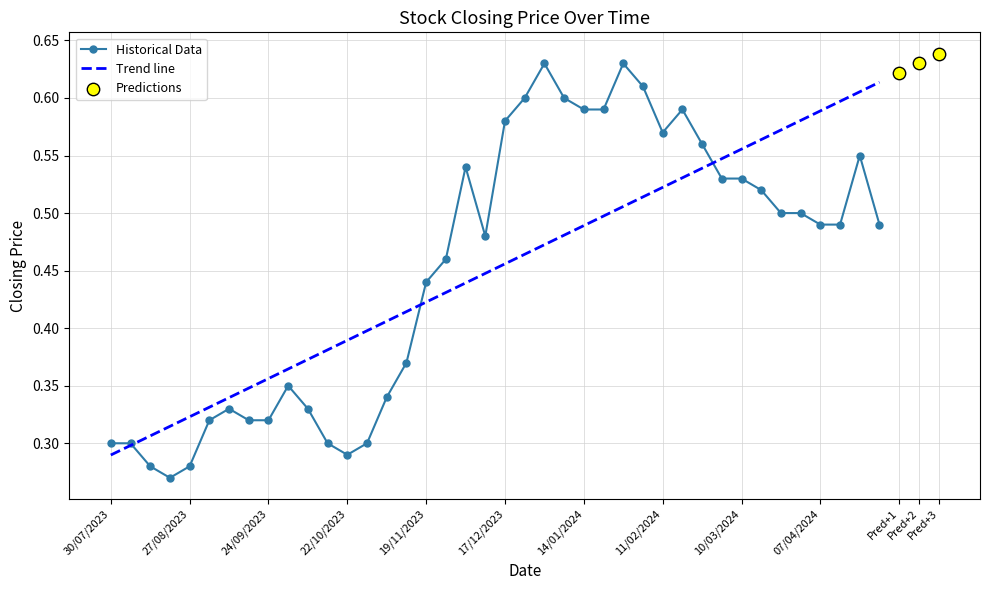

What is the change in value from 25/02/2024 to 30/07/2023?

-0.3